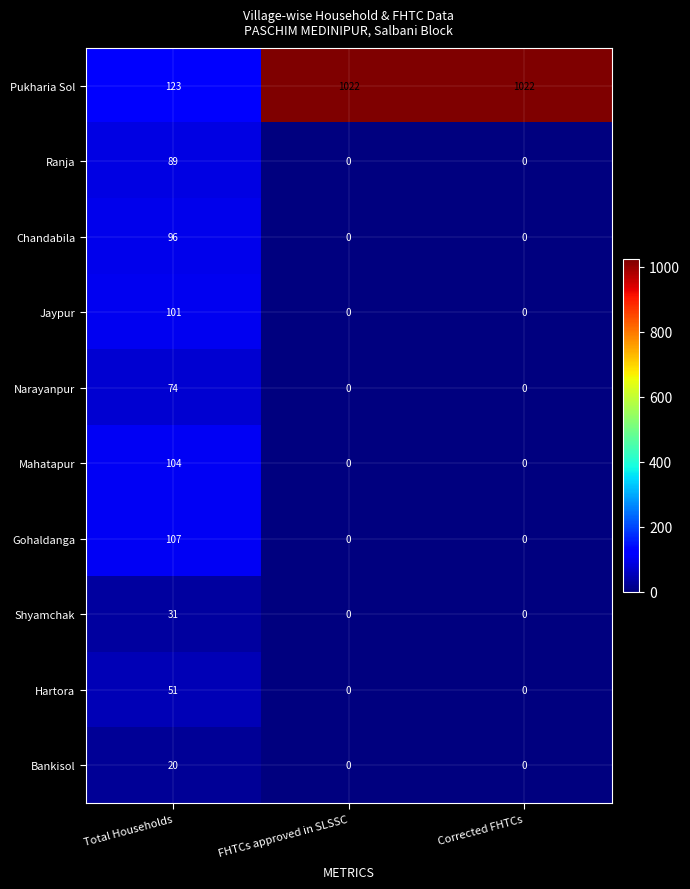

What is the total value across all series at Corrected FHTCs?

1022